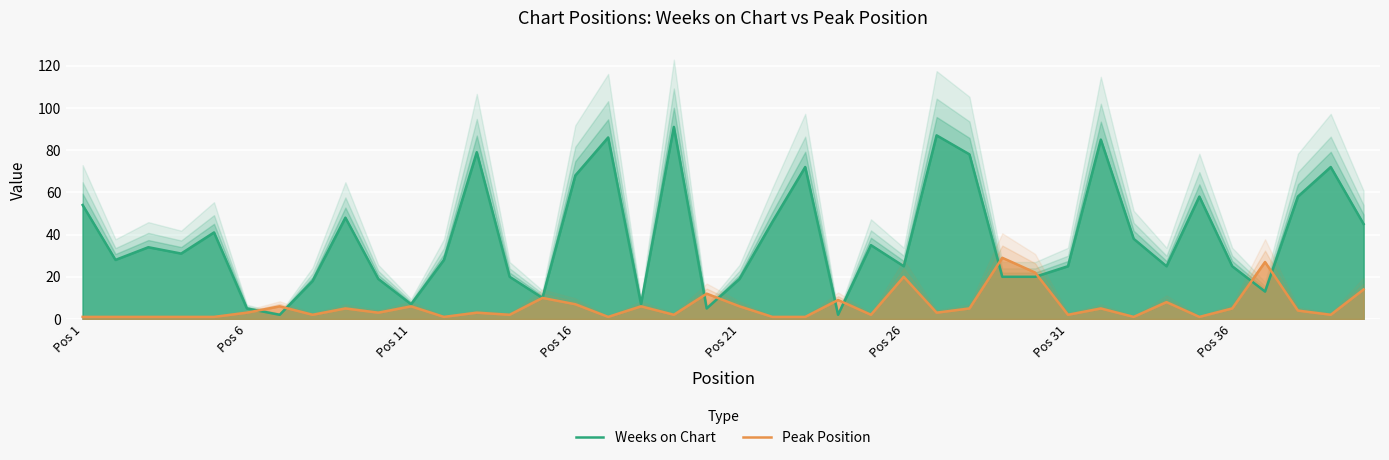

The Peak Position series shows 10 at Pos 26. True or false?

False